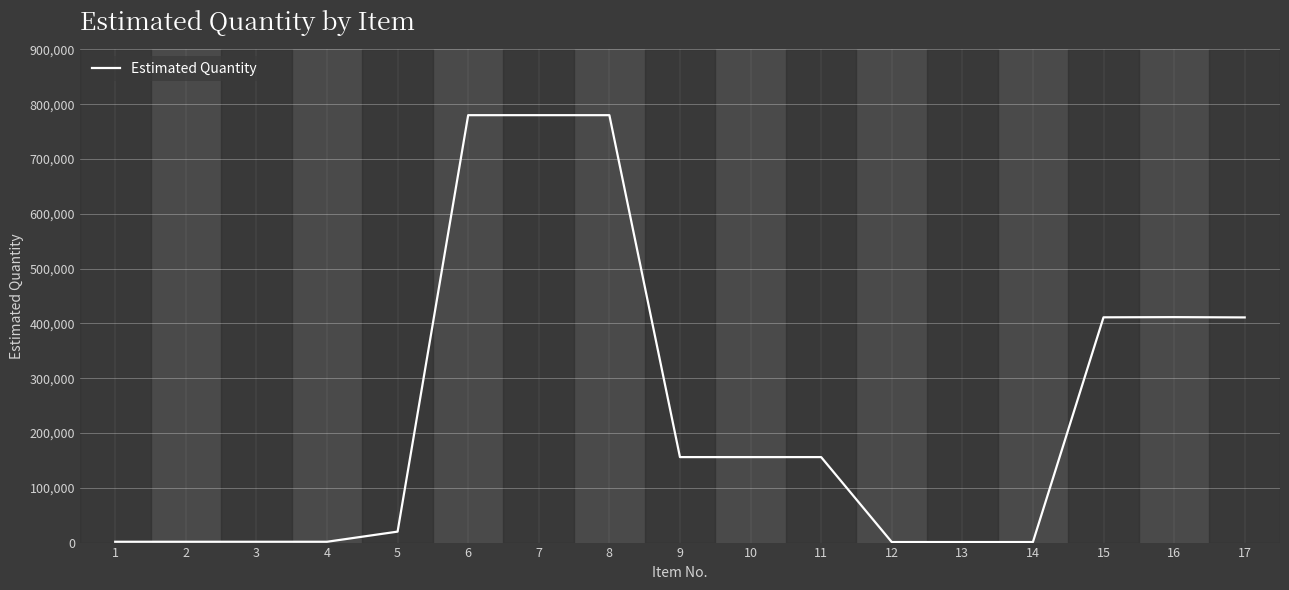

What is the difference between the maximum and minimum values?

779000